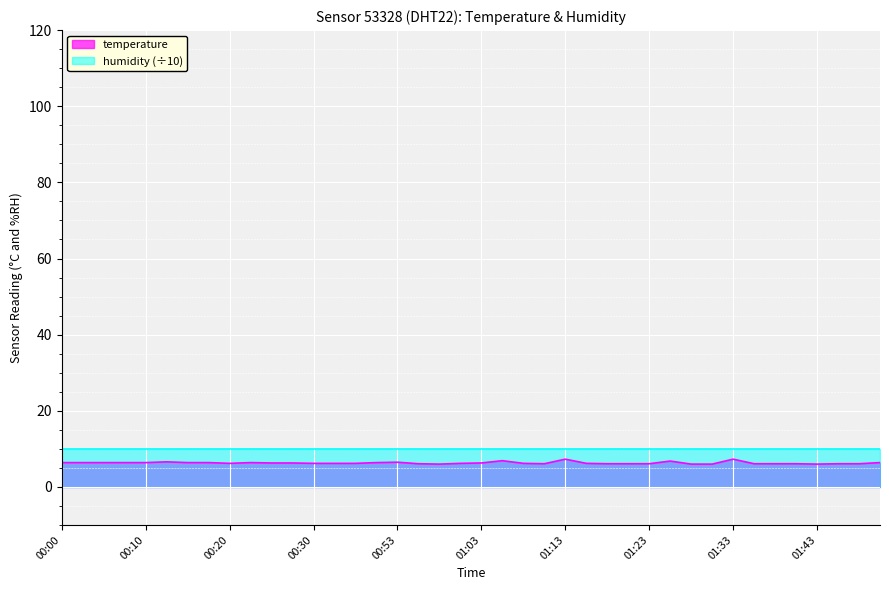

Count the number of categories in the chart.

40